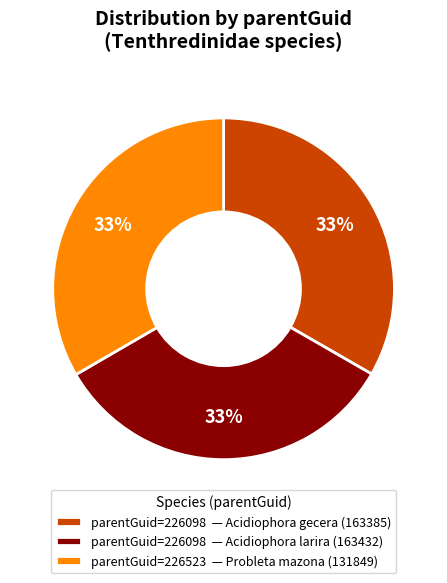

To the nearest percent, what percentage of the pie is parentGuid=226523 — Probleta mazona (131849)?

33%